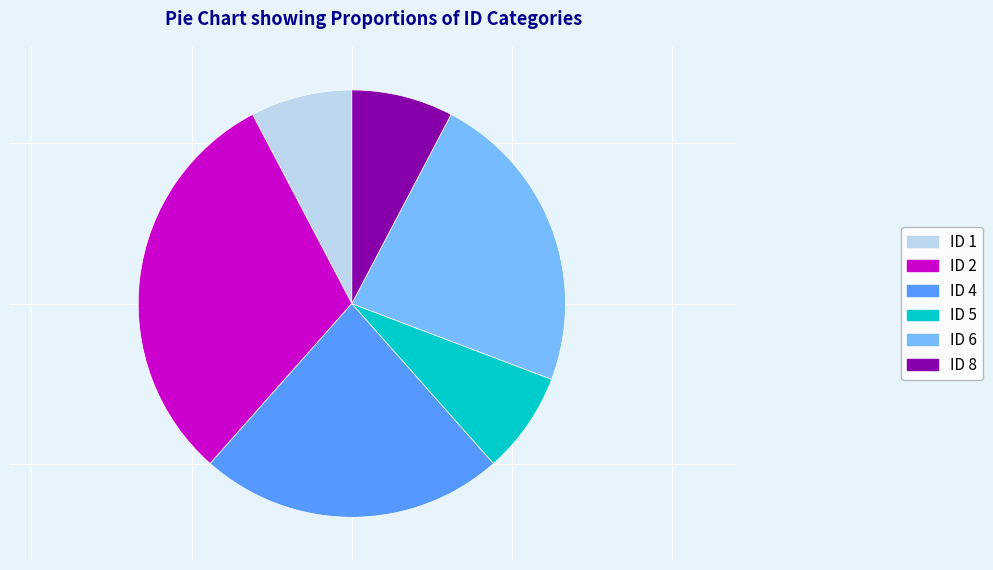

Which category has the biggest portion of the pie?

ID 2